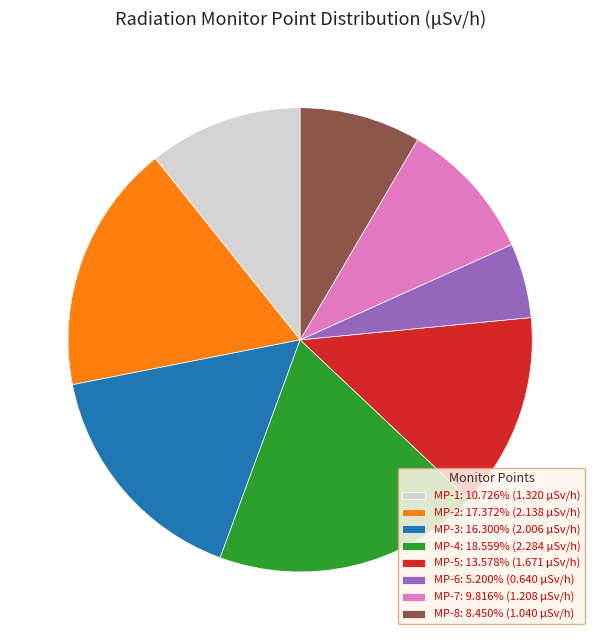

Do MP-2 and MP-1 together represent more than half of the pie?

No